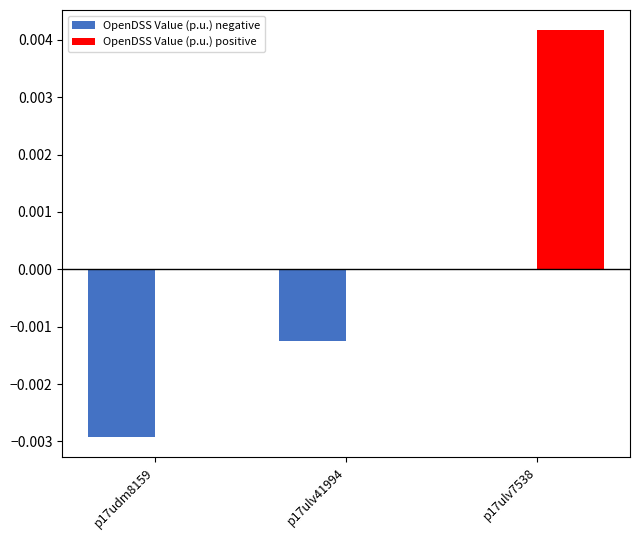

How many distinct data groups are displayed?

2